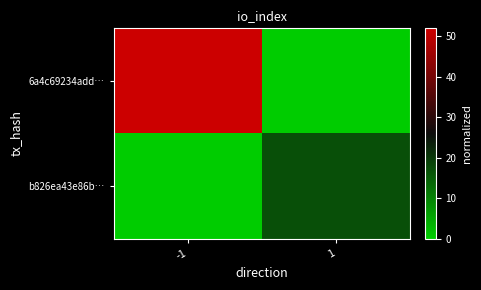

How many data points does each series have?

2